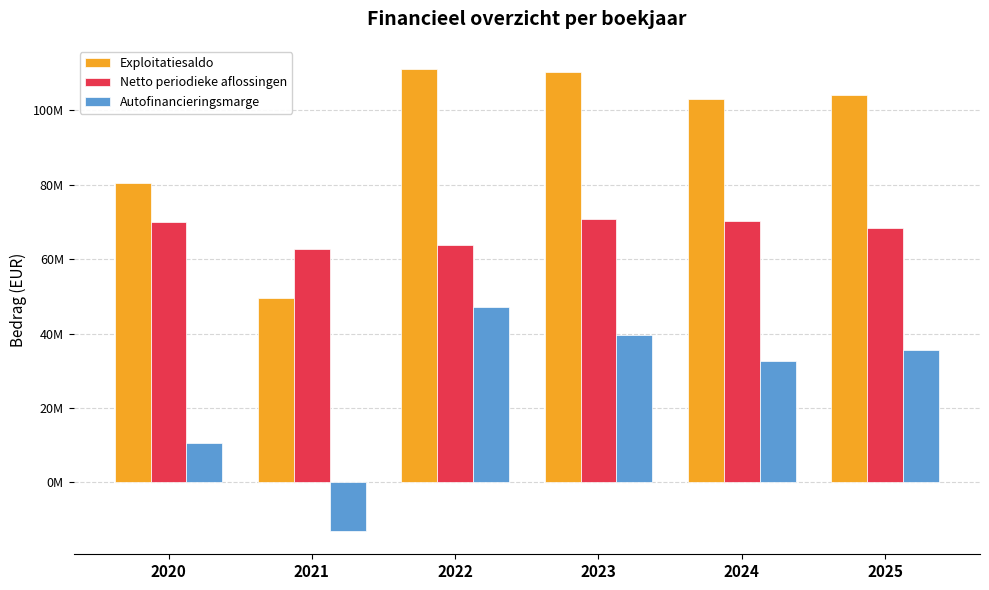

What are all the series names shown in the legend?

Exploitatiesaldo, Netto periodieke aflossingen, Autofinancieringsmarge